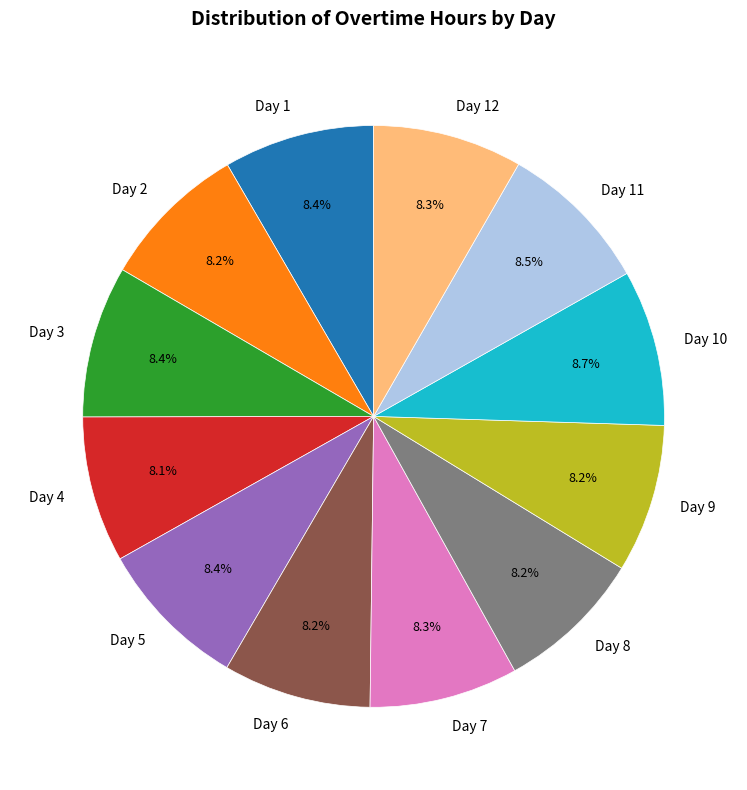

How many segments does this pie chart have?

12